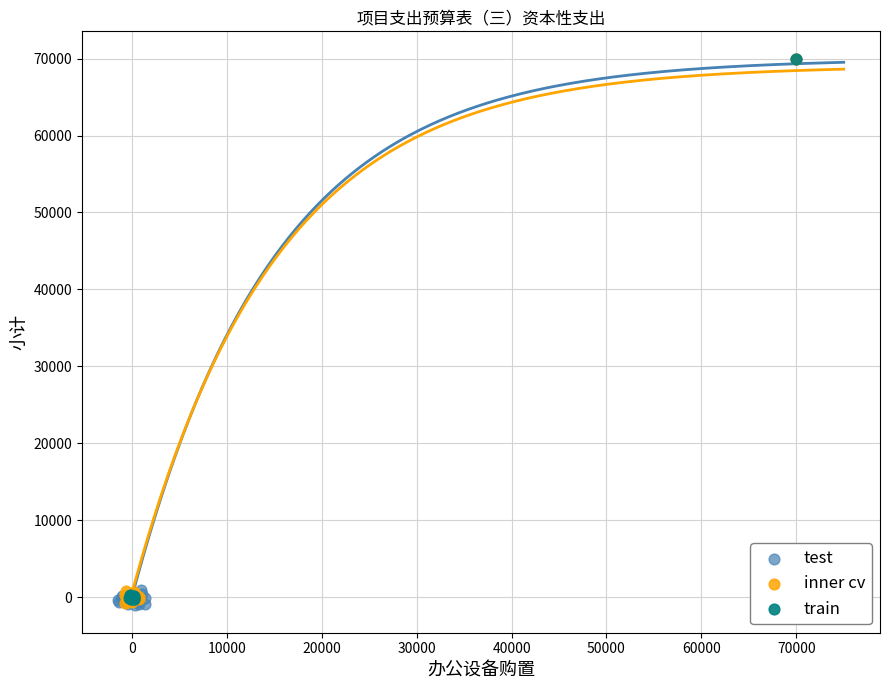

Which series has the widest spread of Y values?

test